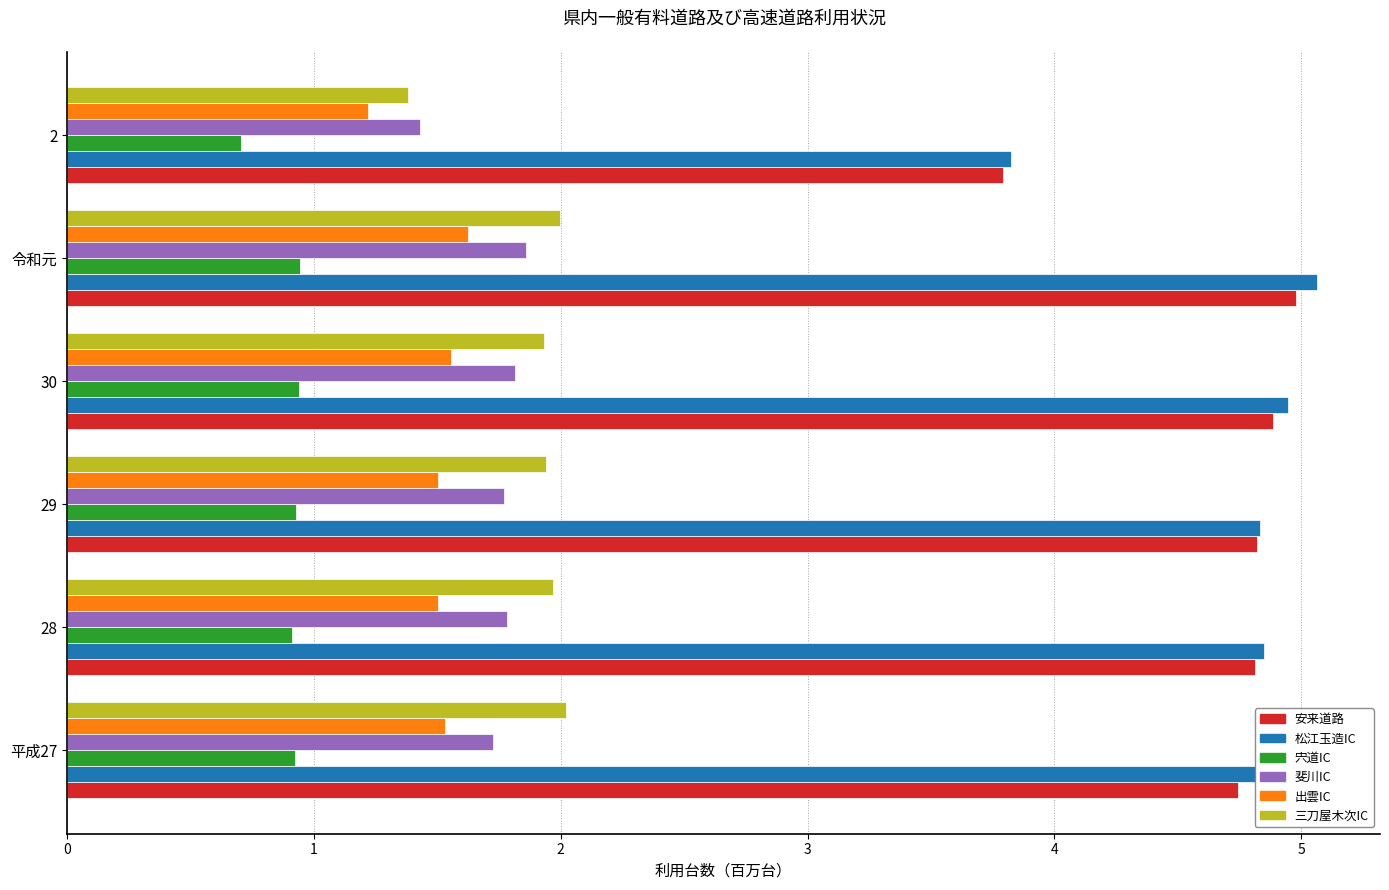

At how many categories does at least one series exceed 0?

6